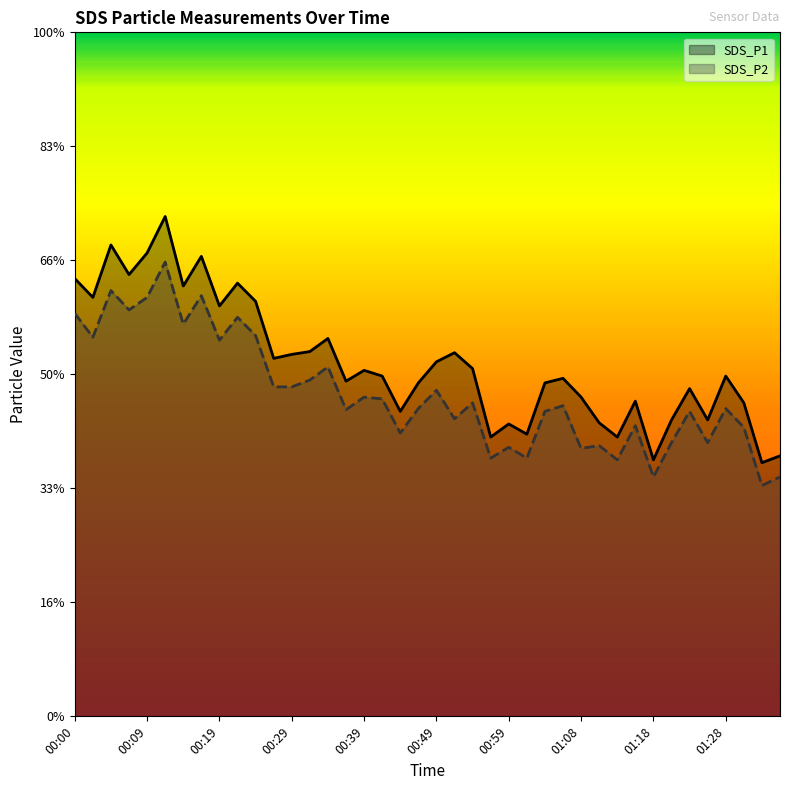

Reading left to right, transcribe all the data shown in this chart.

SDS_P1: 7.7	7.3	8.3	7.8	8.1	8.8	7.5	8.1	7.2	7.6	7.3	6.3	6.3	6.4	6.6	5.9	6.1	6.0	5.3	5.8	6.2	6.4	6.1	4.9	5.1	5.0	5.8	5.9	5.6	5.2	4.9	5.5	4.5	5.2	5.8	5.2	6.0	5.5	4.5	4.6
SDS_P2: 7.1	6.7	7.5	7.1	7.3	8.0	6.9	7.4	6.6	7.0	6.7	5.8	5.8	5.9	6.1	5.4	5.6	5.6	5.0	5.4	5.7	5.2	5.5	4.5	4.7	4.5	5.3	5.5	4.7	4.8	4.5	5.1	4.2	4.8	5.3	4.8	5.4	5.1	4.0	4.2